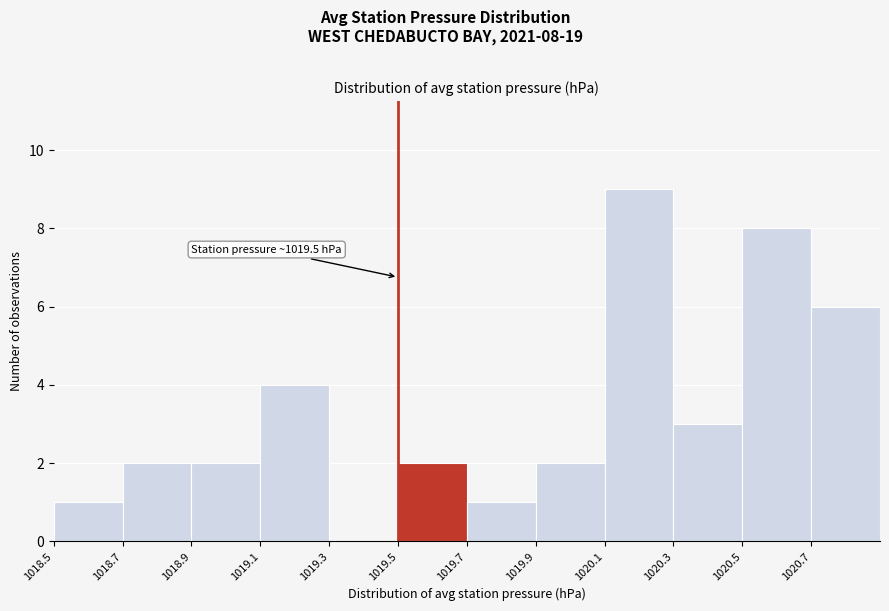

Which range on the x-axis has the tallest bar?

1020.1 to 1020.3